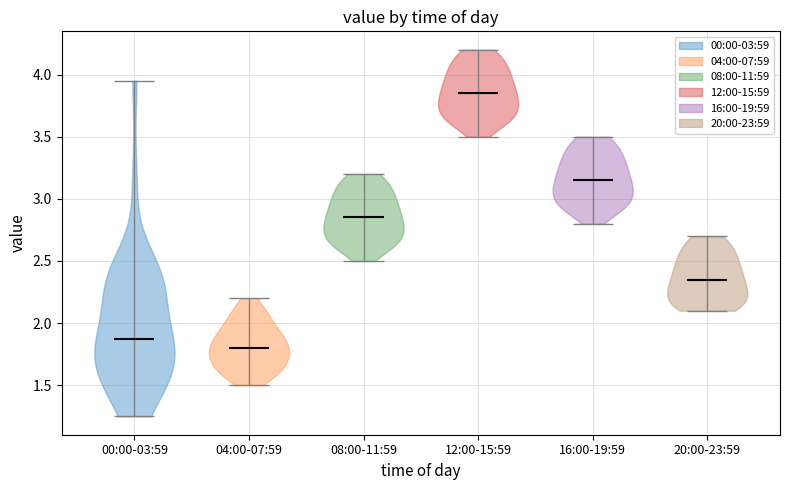

Which violin has the highest median line?

12:00-15:59